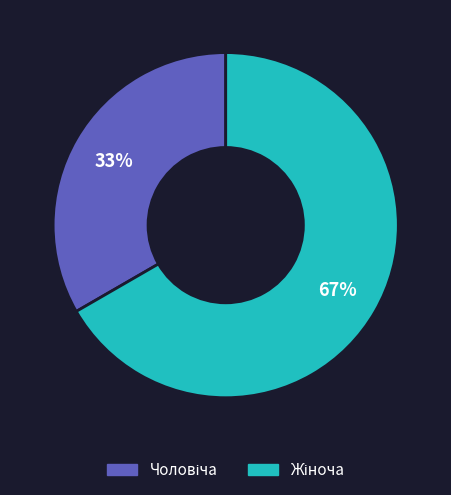

How many slices are in this pie chart?

2